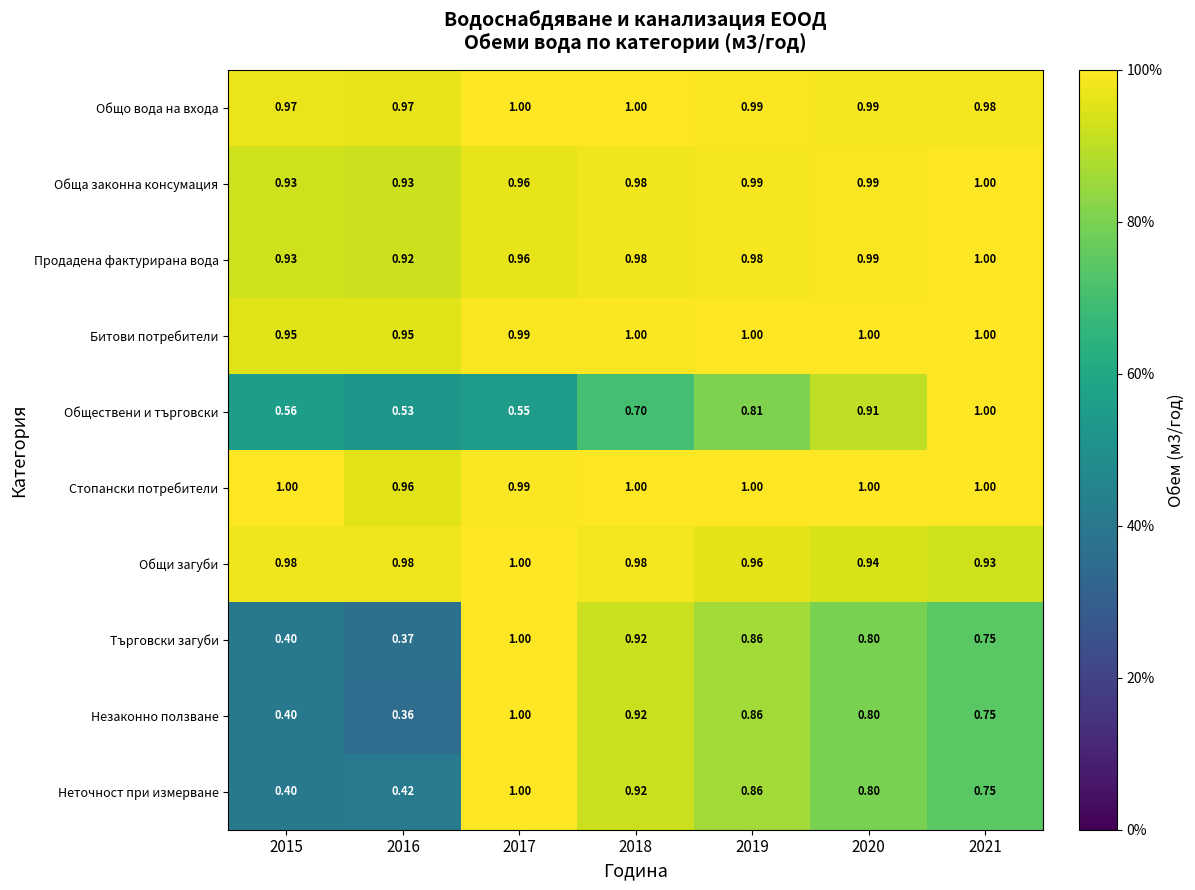

Which series has the widest spread of values?

Незаконно ползване